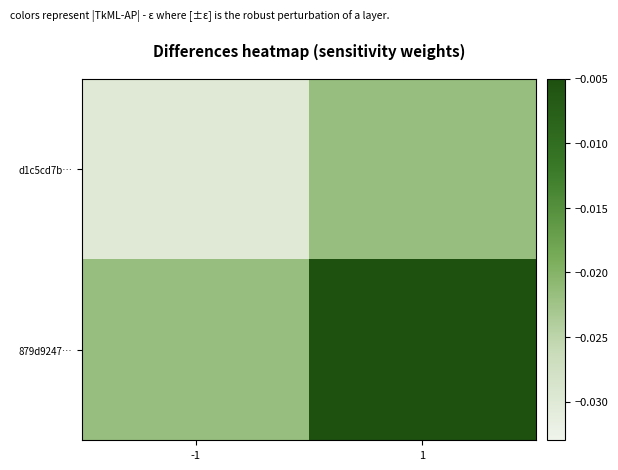

Rank the series at -1 from lowest to highest value.

d1c5cd7b…, 879d9247…